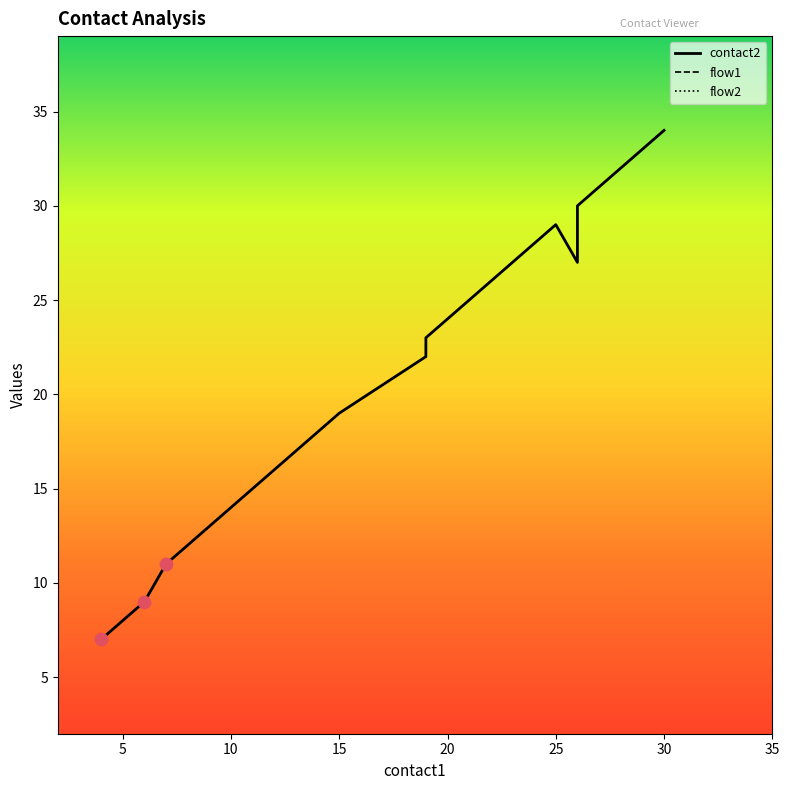

Which series contains the highest Y value?

contact2